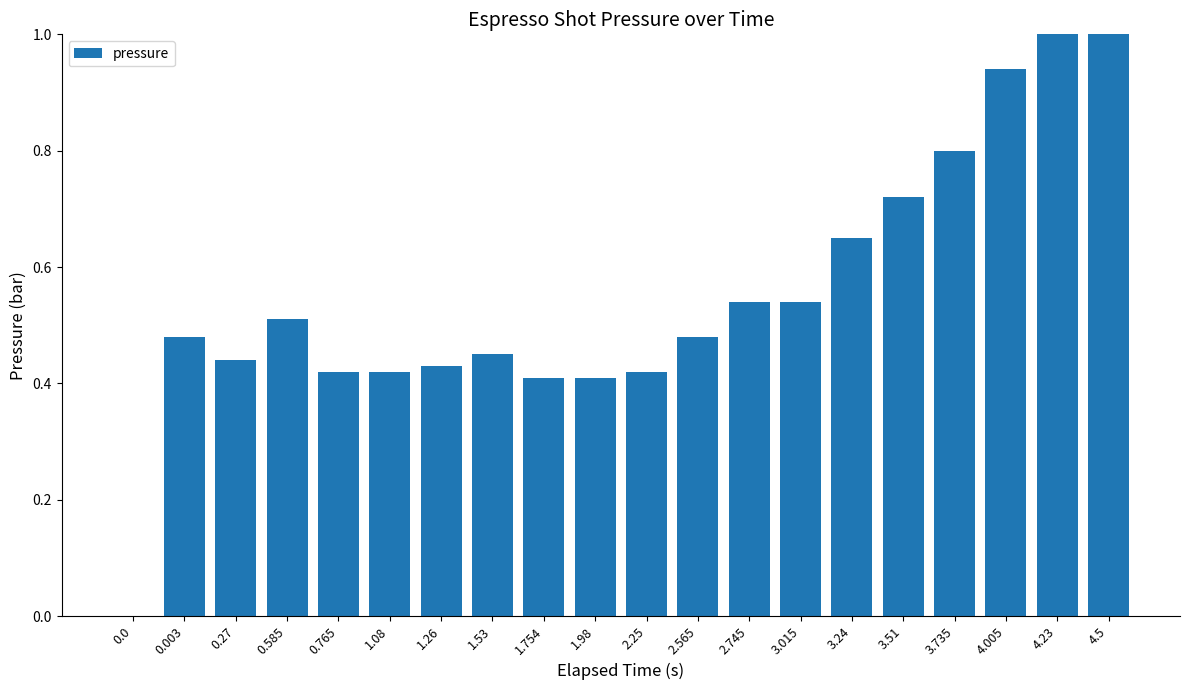

List the labels in order of value, smallest first.

0.0, 1.754, 1.98, 0.765, 1.08, 2.25, 1.26, 0.27, 1.53, 0.003, 2.565, 0.585, 2.745, 3.015, 3.24, 3.51, 3.735, 4.005, 4.23, 4.5